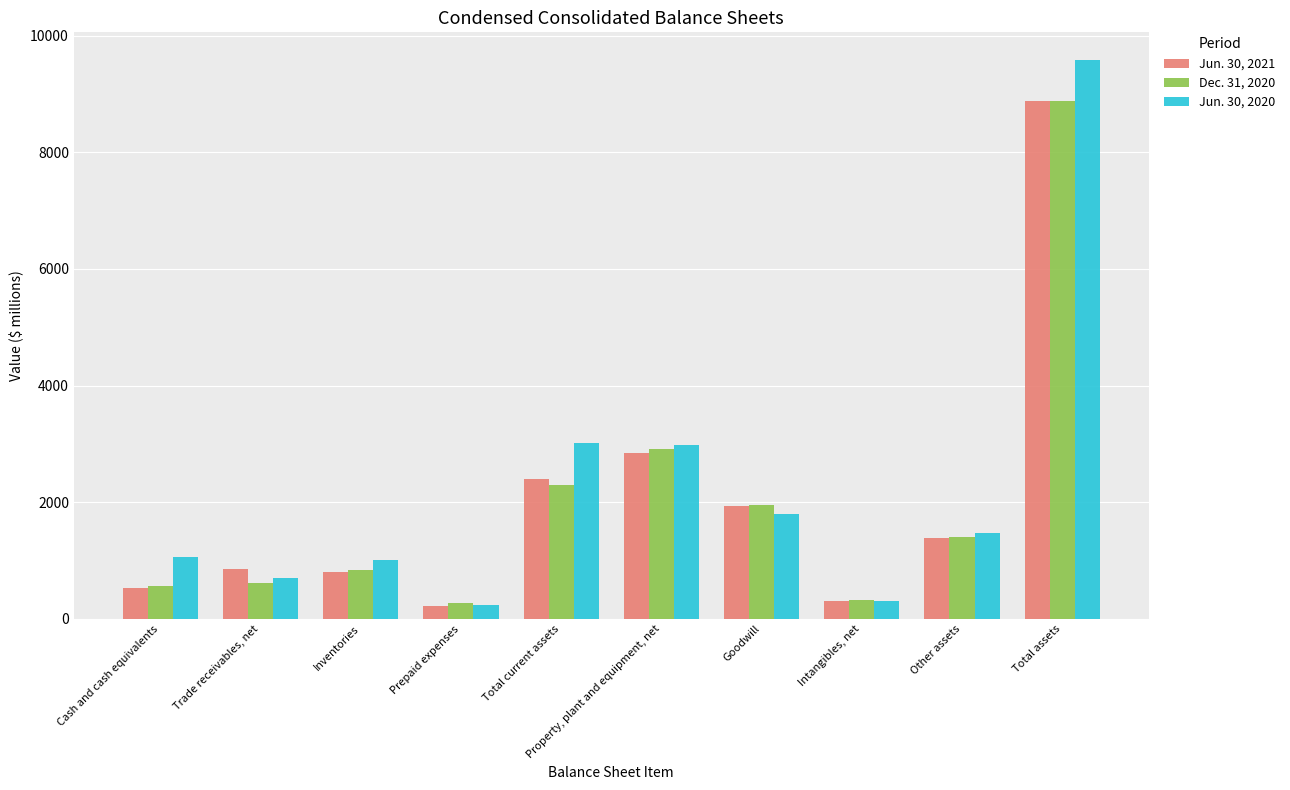

What is the total value across all series at Prepaid expenses?

732